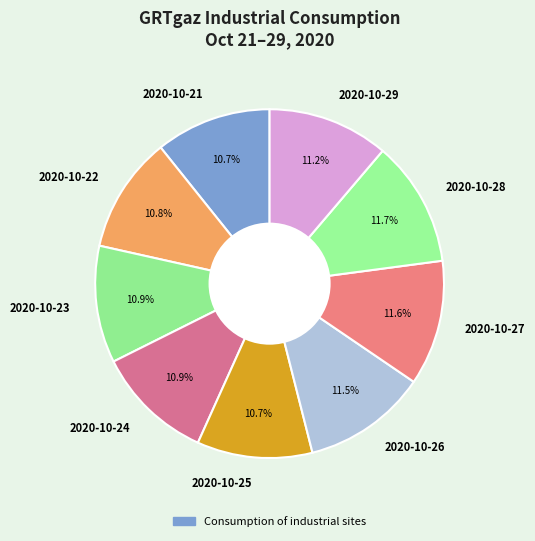

Count the number of slices in the pie.

9